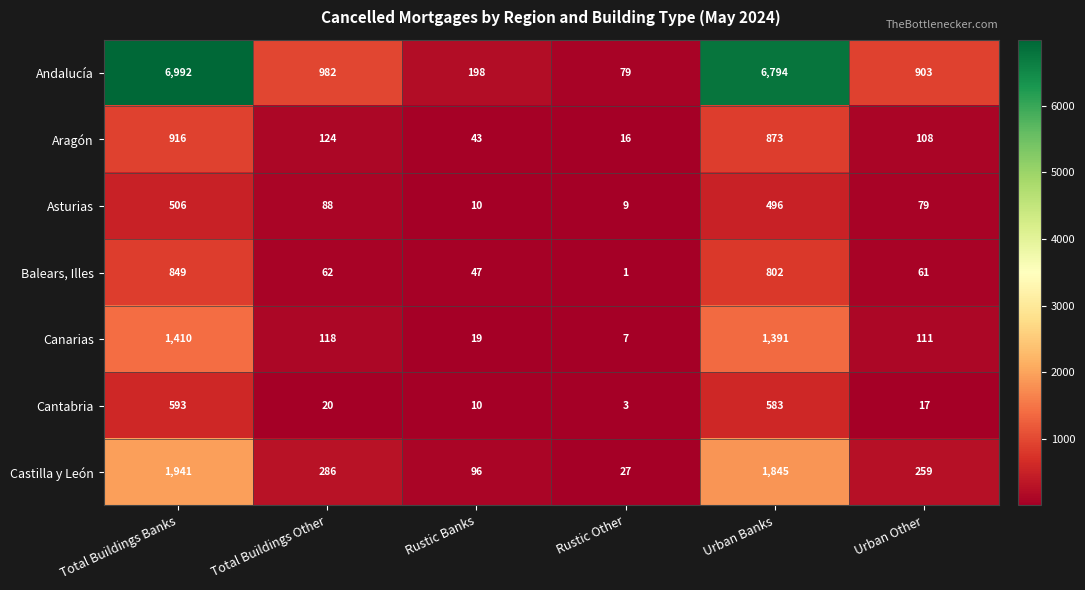

At how many categories does at least one series exceed 2274?

2